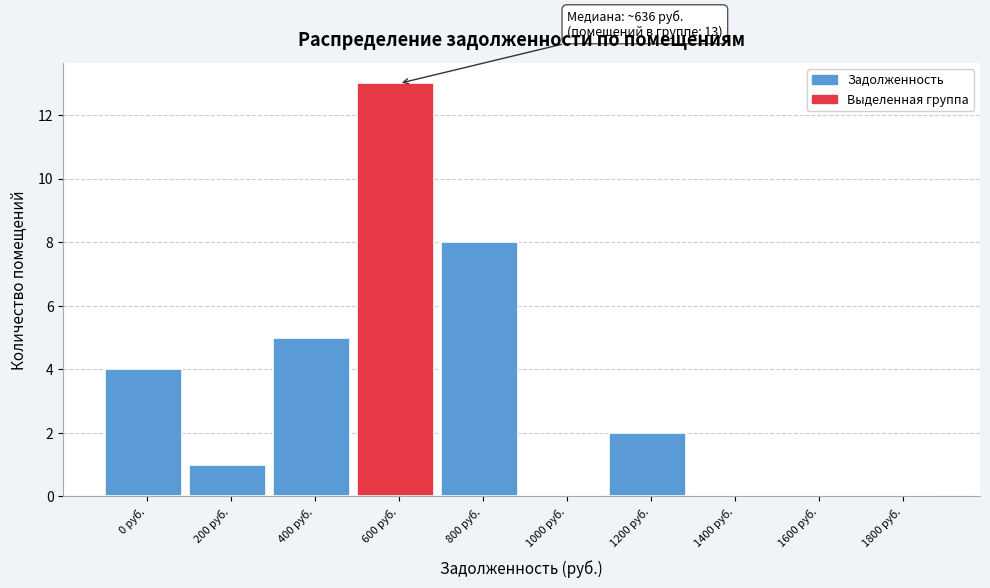

Reading right to left, extract all data points from this chart.

1800 руб.=0	1600 руб.=0	1400 руб.=0	1200 руб.=2	1000 руб.=0	800 руб.=8	600 руб.=13	400 руб.=5	200 руб.=1	0 руб.=4